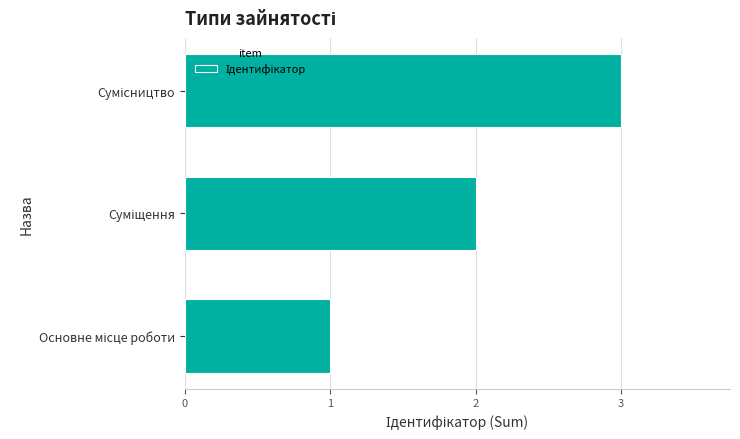

What is the sum of all values?

6